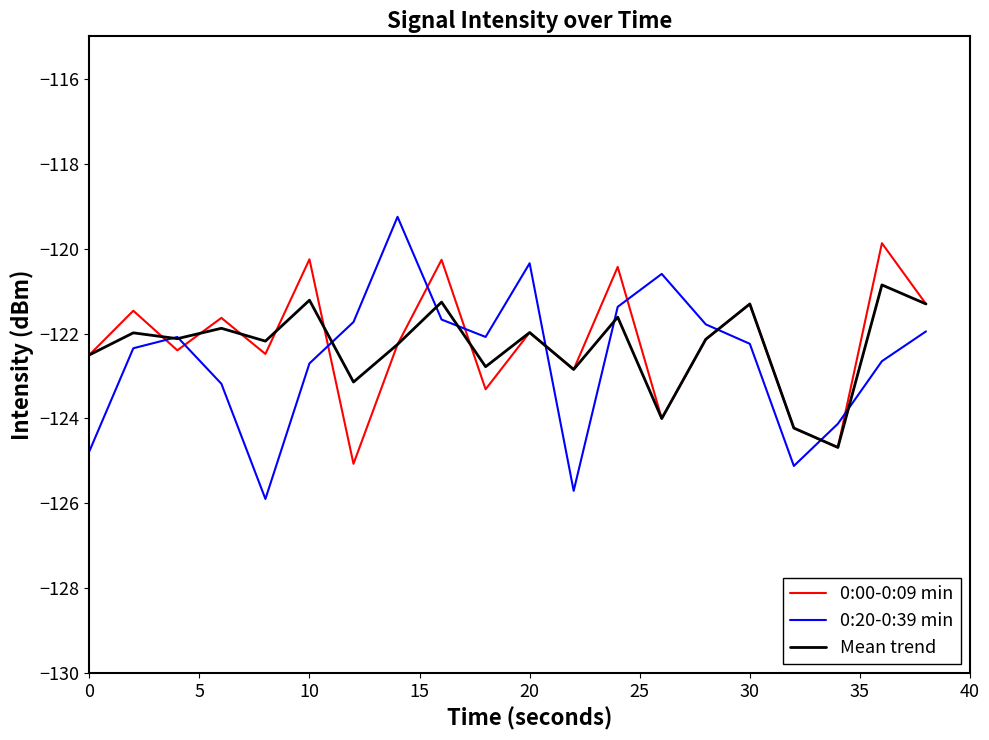

Is this an area chart (filled region under the line)?

No